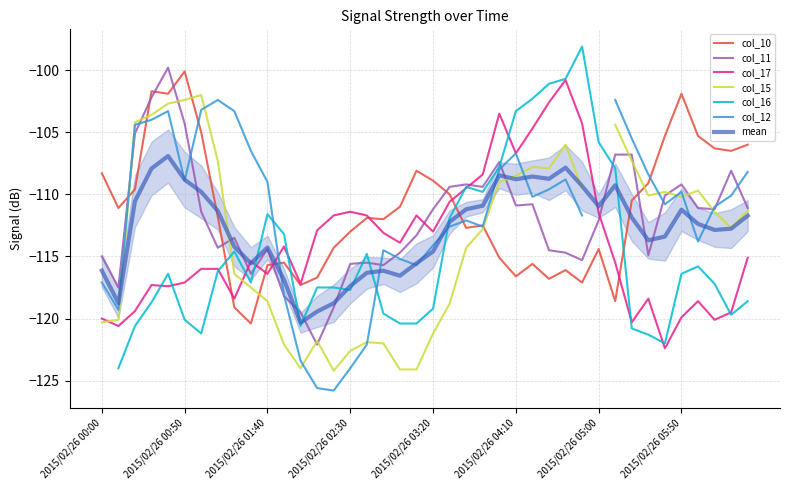

True or false: col_17 has a value of -69.2 at 2015/02/26 00:30.

False